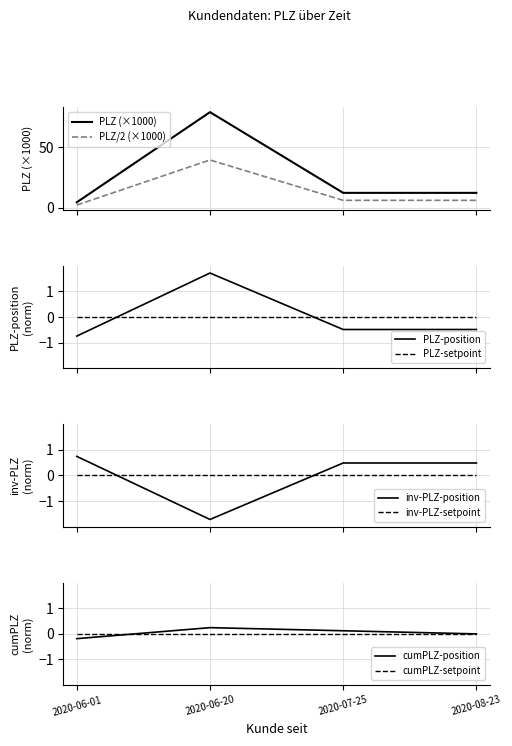

True or false: the data has more than 0 interior local peaks.

True